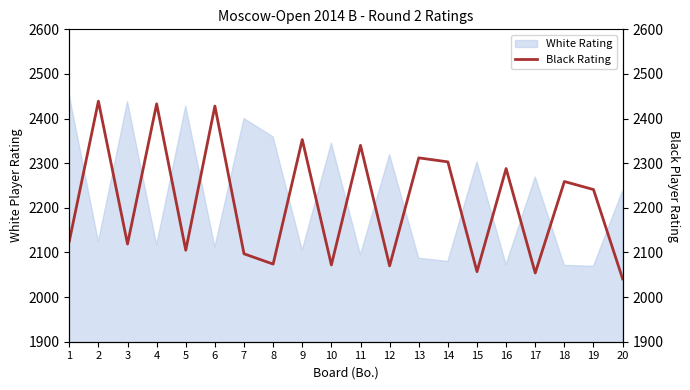

Is it true that the value at 9 is 1460?

False